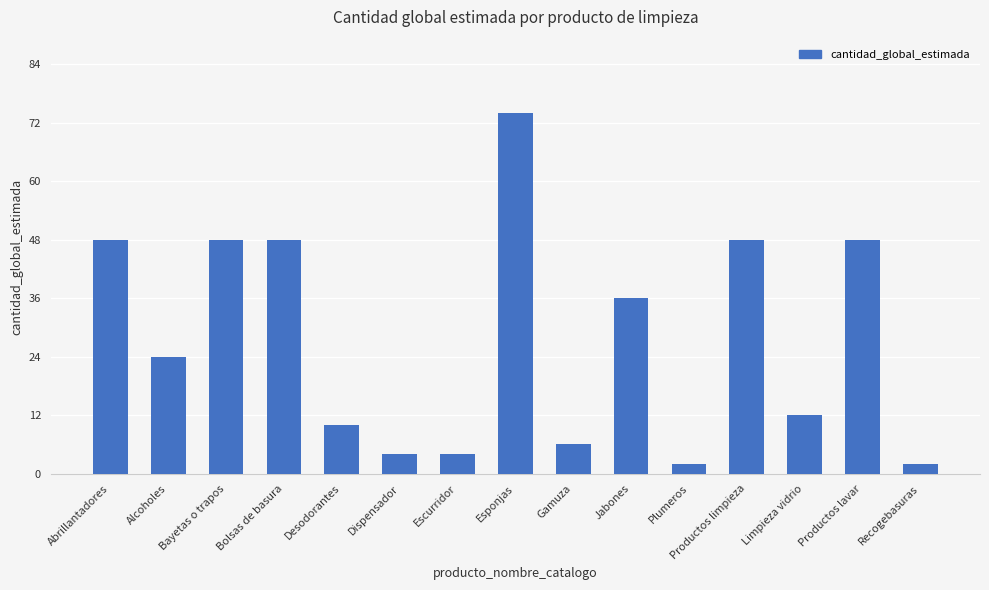

How many data points does each series have?

15